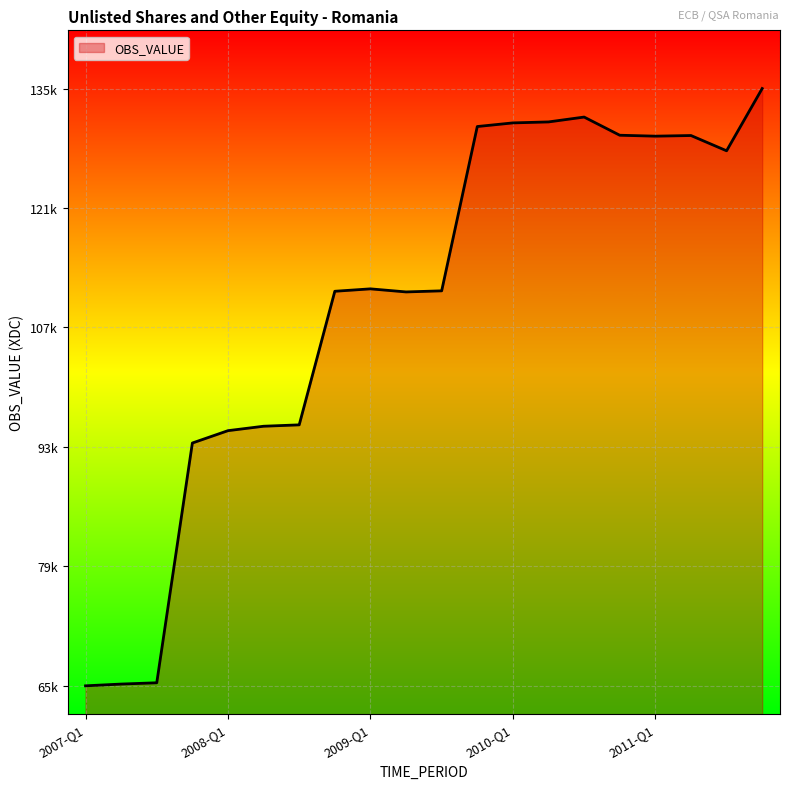

Reading right to left, what are all the values shown in this chart?

134516.0	127319.6	129083.6	129009.9	129117.3	131217.5	130655.4	130543.0	130122.6	111131.9	111005.4	111360.9	111082.1	95641.5	95481.7	94970.2	93543.0	65830.1	65681.1	65477.4